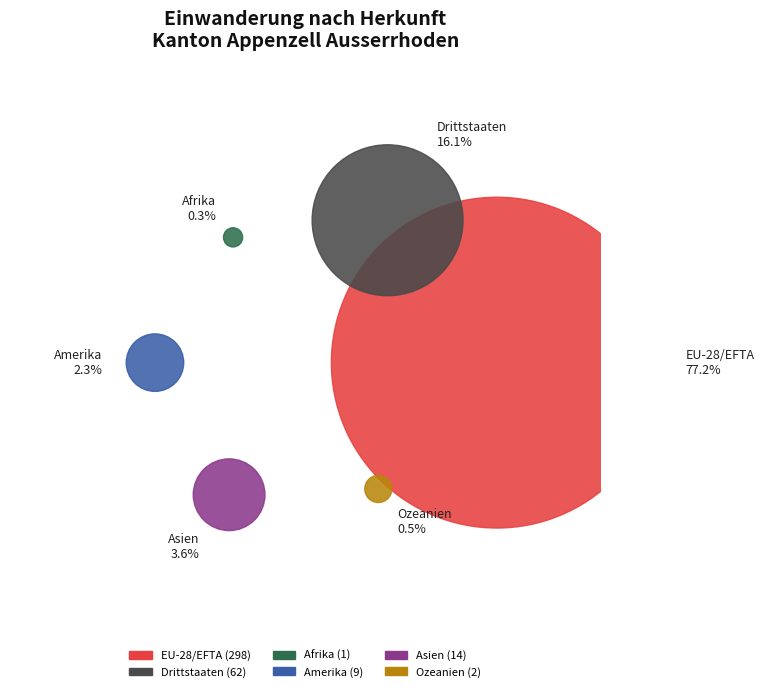

What is the majority slice?

EU-28/EFTA